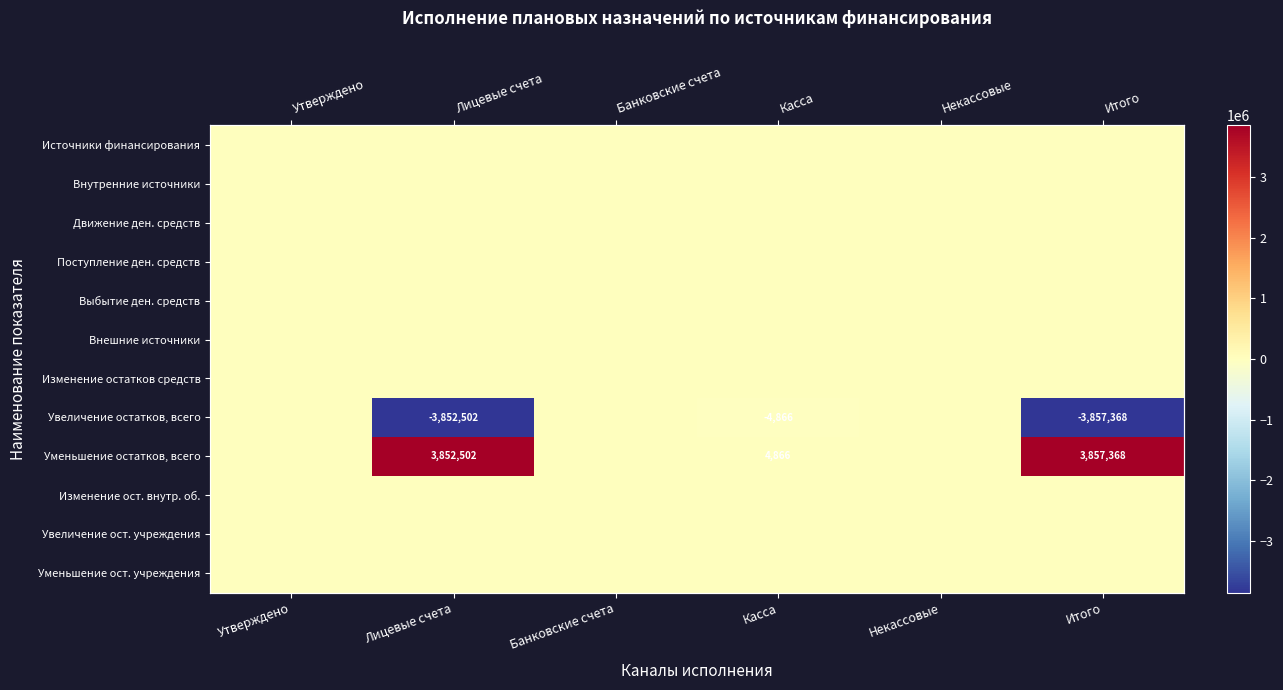

What is the smallest value displayed?

-3857367.8